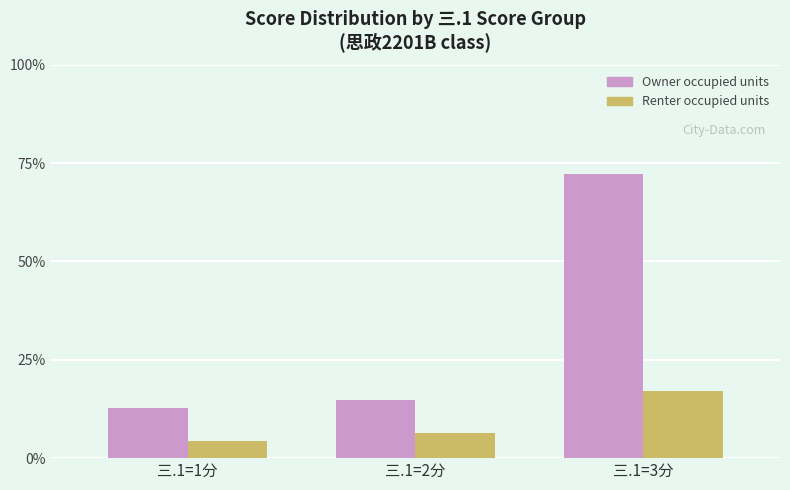

Which series changed the most between 三.1=1分 and 三.1=3分?

Owner occupied units